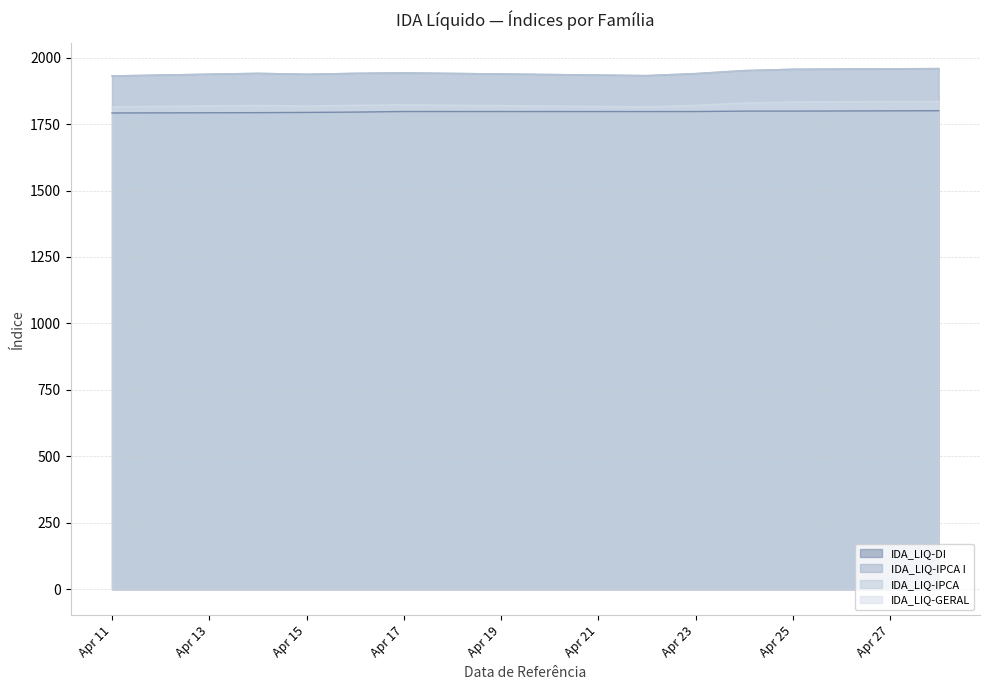

True or false: IDA_LIQ-DI and IDA_LIQ-IPCA I intersect in this chart.

False